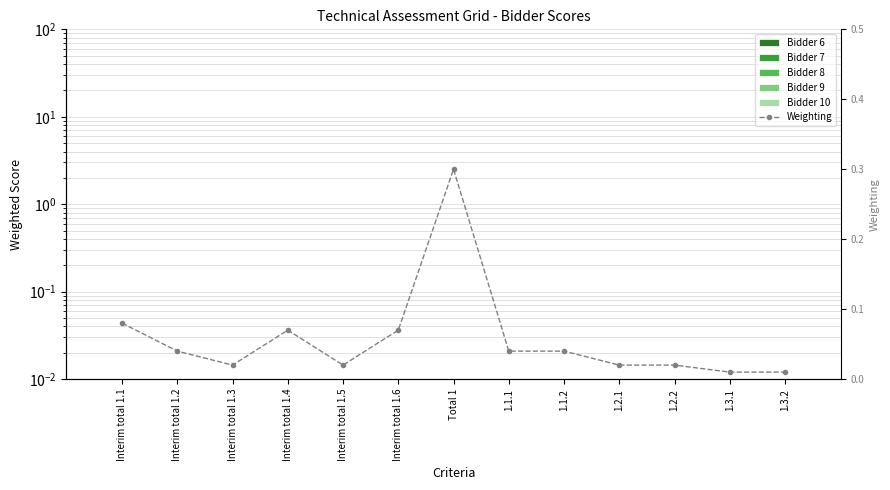

What is the greatest value displayed?

0.3